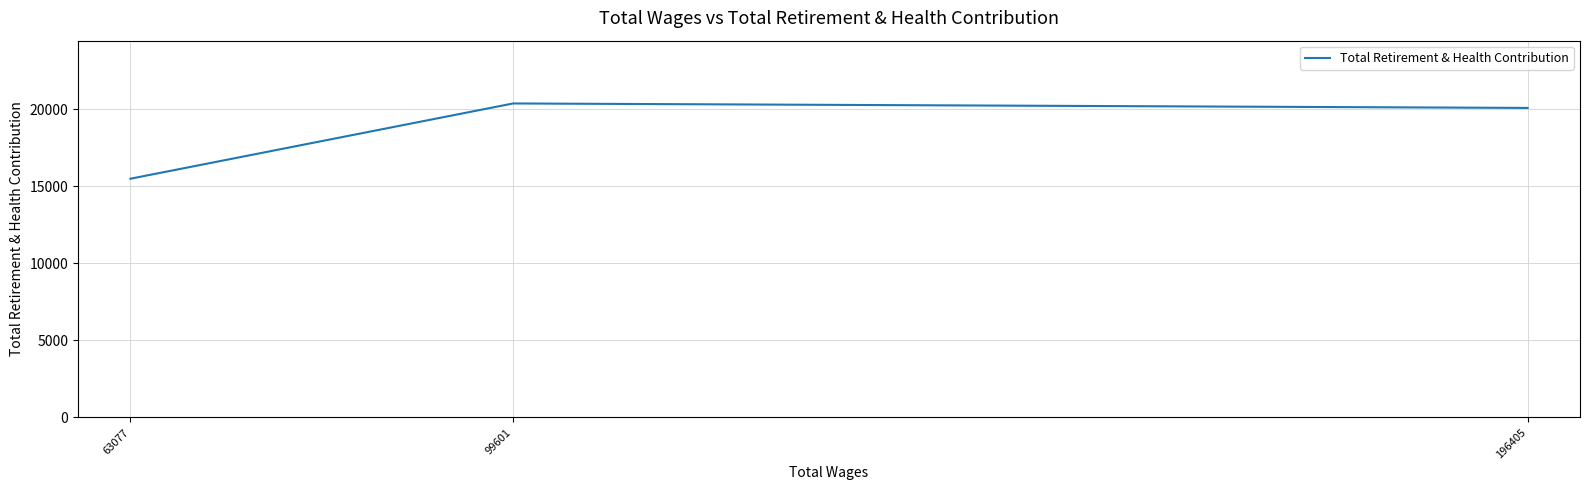

Rank the categories by value from highest to lowest.

99601, 196405, 63077